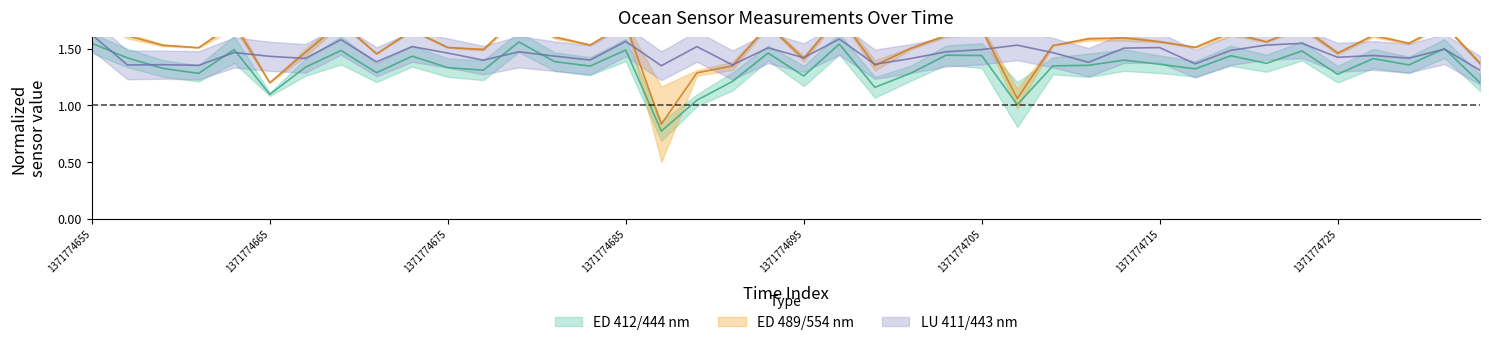

Reading right to left, transcribe all the data shown in this chart.

ED(ED412.40): 1.2	1.5	1.4	1.4	1.3	1.5	1.4	1.4	1.3	1.4	1.4	1.4	1.3	1.0	1.4	1.4	1.3	1.2	1.5	1.3	1.5	1.2	1.0	0.8	1.5	1.3	1.4	1.6	1.3	1.3	1.4	1.3	1.5	1.3	1.1	1.5	1.3	1.3	1.4	1.5
ED(ED554.30): 1.4	1.7	1.5	1.6	1.5	1.7	1.6	1.6	1.5	1.6	1.6	1.6	1.5	1.1	1.7	1.6	1.5	1.4	1.8	1.4	1.7	1.3	1.3	0.8	1.7	1.5	1.6	1.8	1.5	1.5	1.7	1.5	1.7	1.5	1.2	1.7	1.5	1.5	1.6	1.8
LU(LU411.80): 1.3	1.5	1.4	1.4	1.4	1.5	1.5	1.5	1.4	1.5	1.5	1.4	1.5	1.5	1.5	1.5	1.4	1.4	1.6	1.4	1.5	1.4	1.5	1.3	1.6	1.4	1.4	1.5	1.4	1.5	1.5	1.4	1.6	1.4	1.4	1.5	1.4	1.4	1.4	1.6